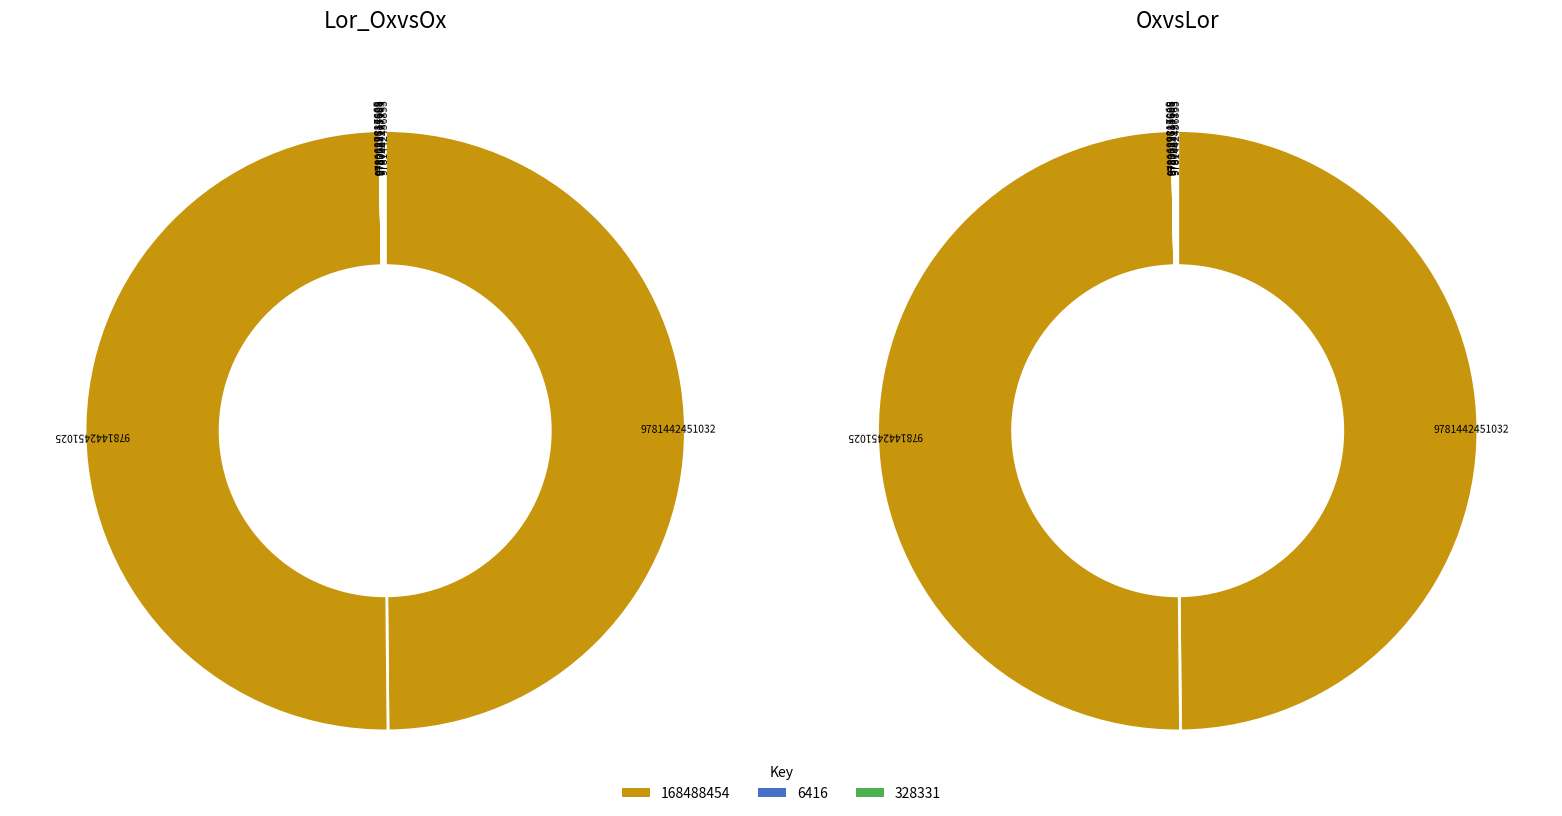

Combined, do 9781442451032 and 9780689817069 account for over 50%?

No